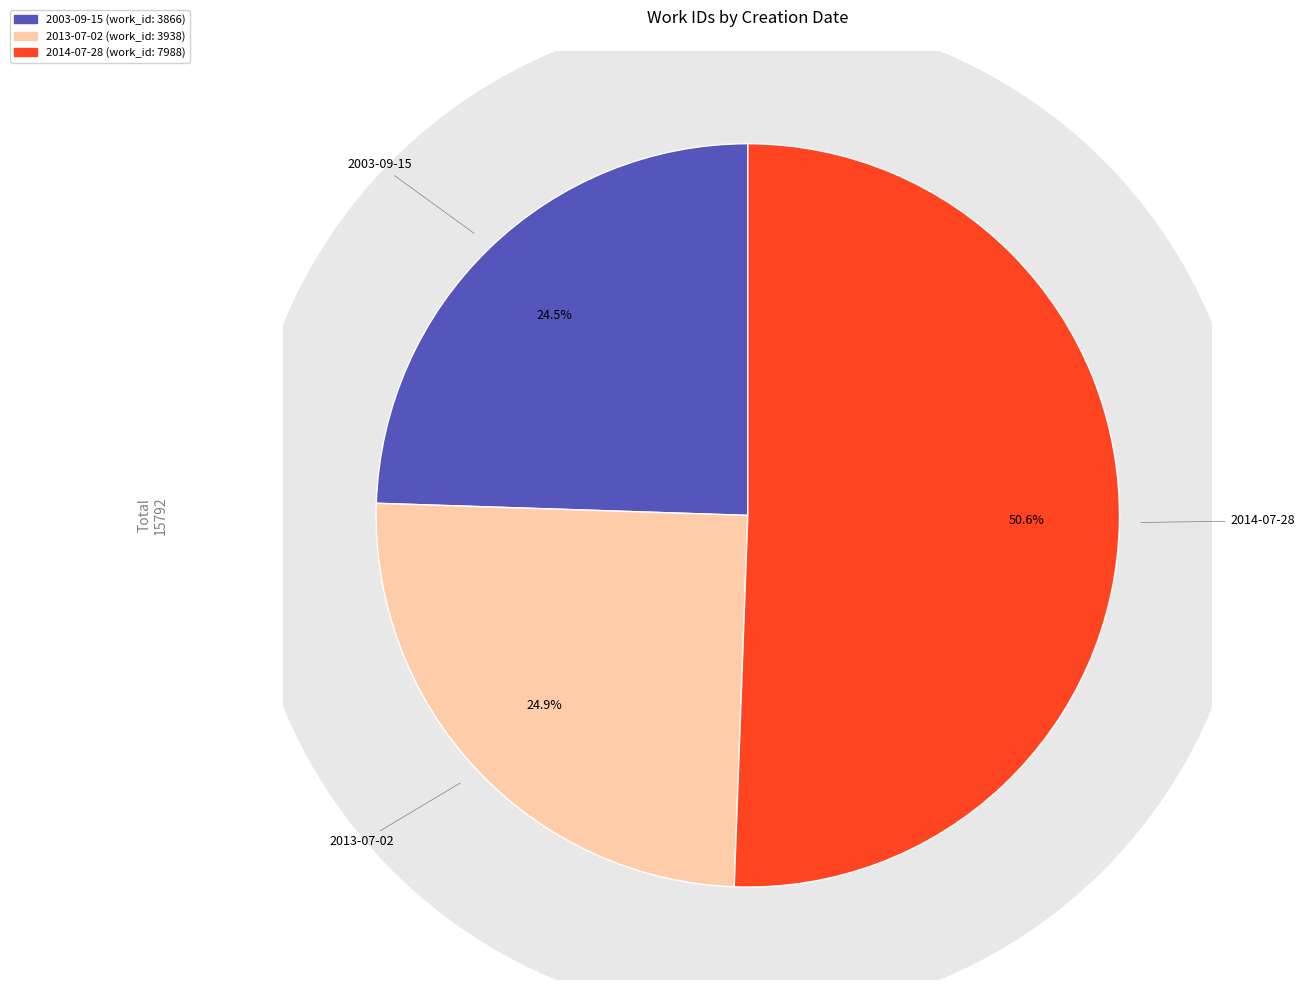

What percentage is the 2003-09-15 slice, to the nearest percent?

24%